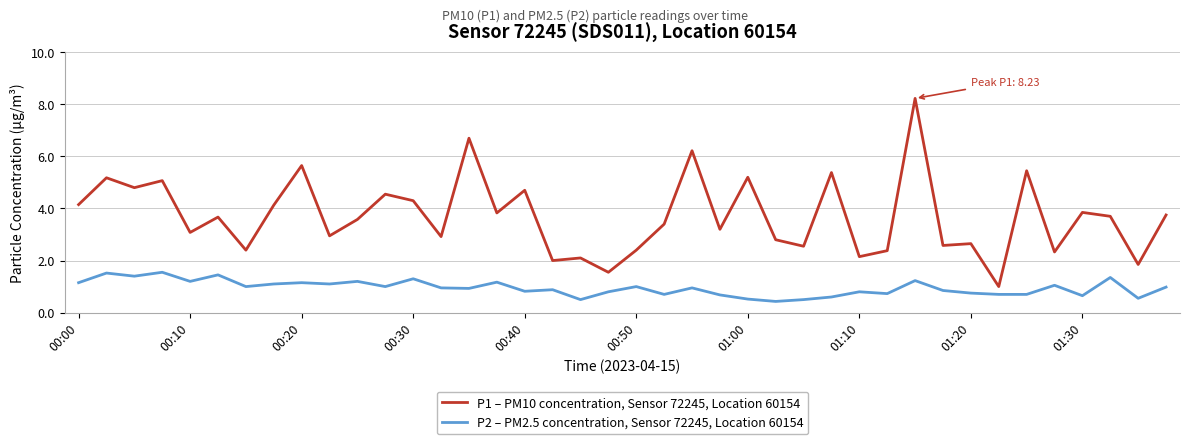

How many categories are shown in the chart?

40